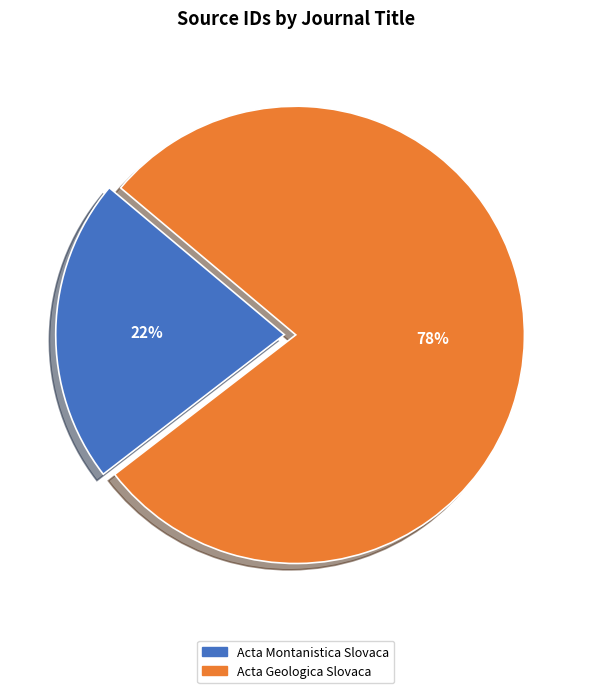

How many slices are in this pie chart?

2